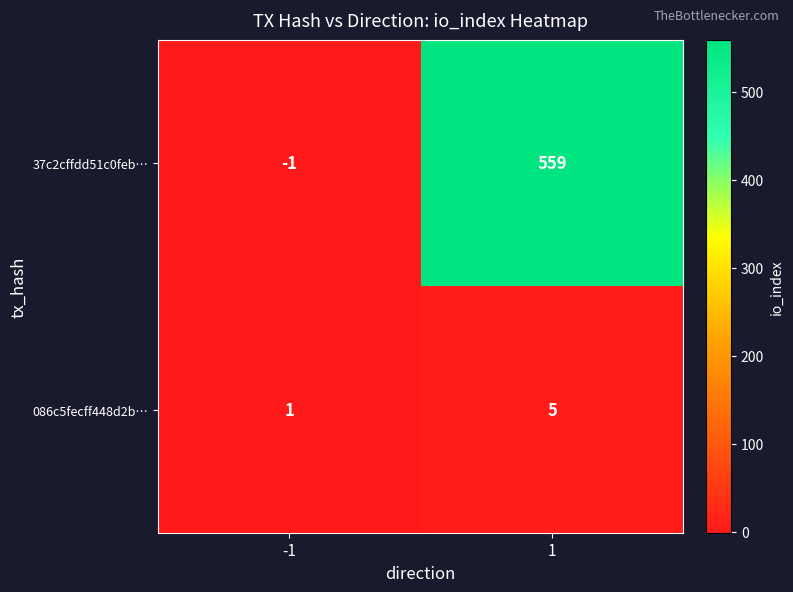

Which series has the widest spread of values?

37c2cffdd51c0feb…